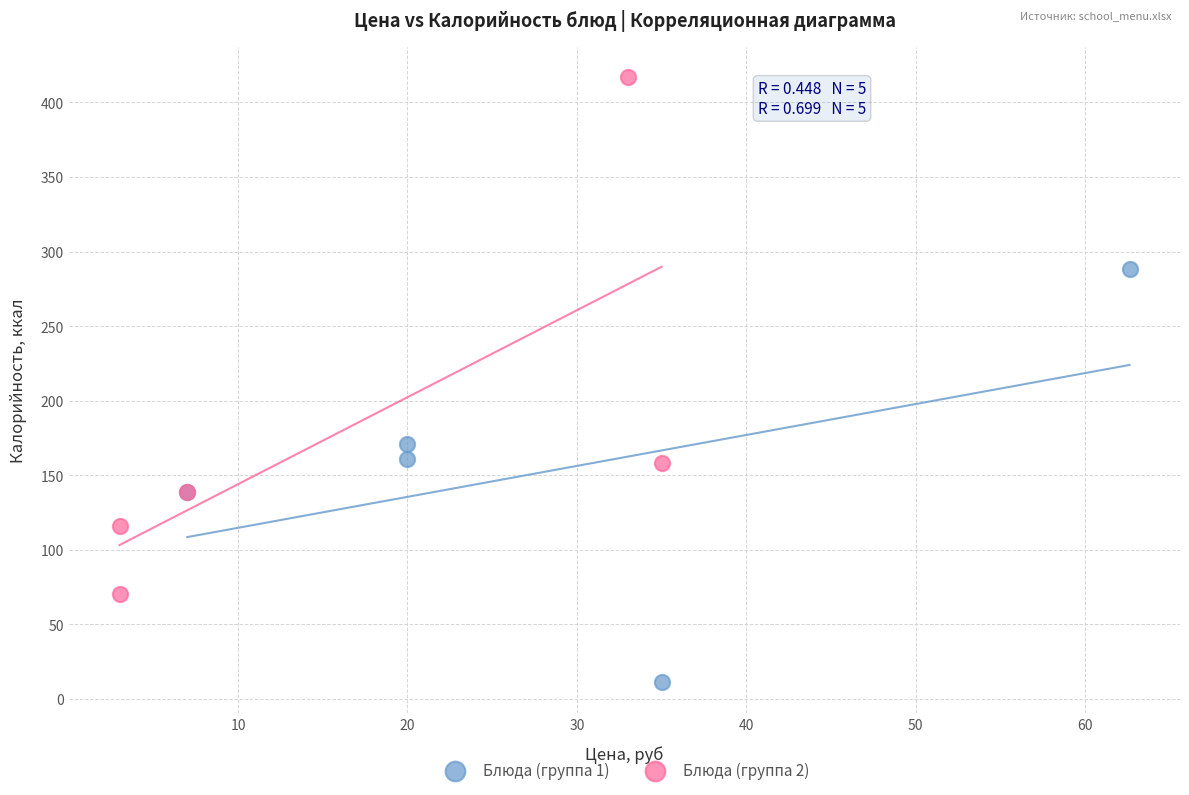

Which series reaches the minimum Y coordinate?

Блюда (группа 1)